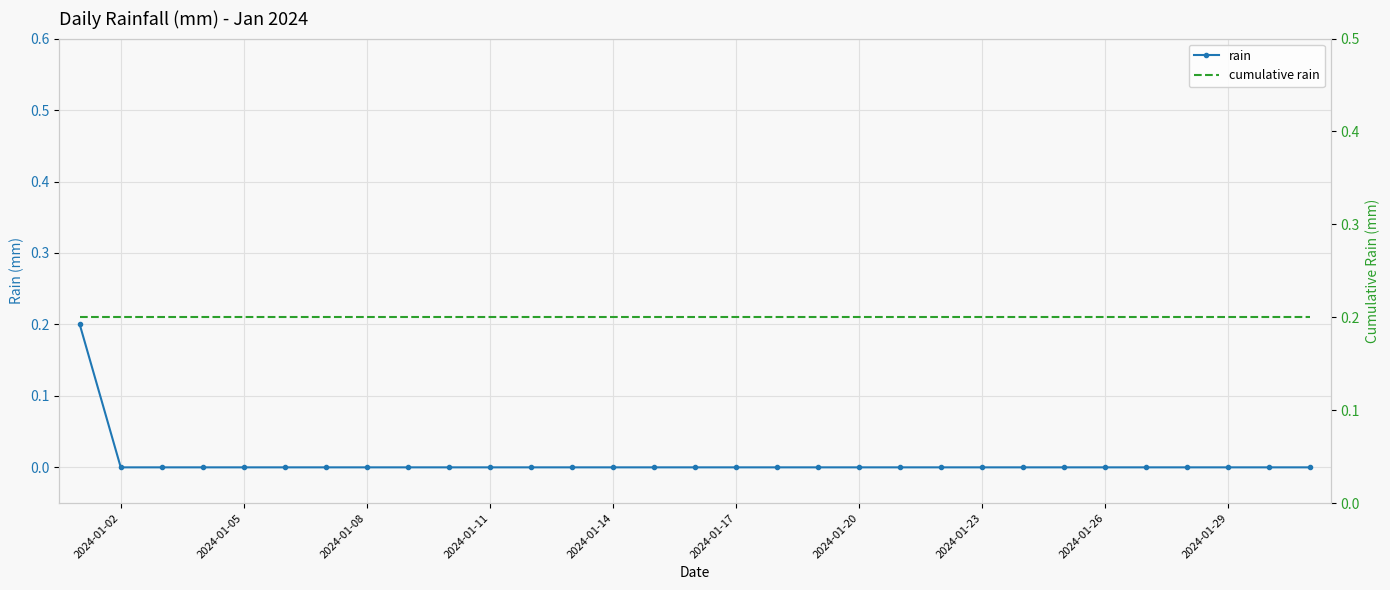

What are all the series names shown in the legend?

rain, cumulative rain